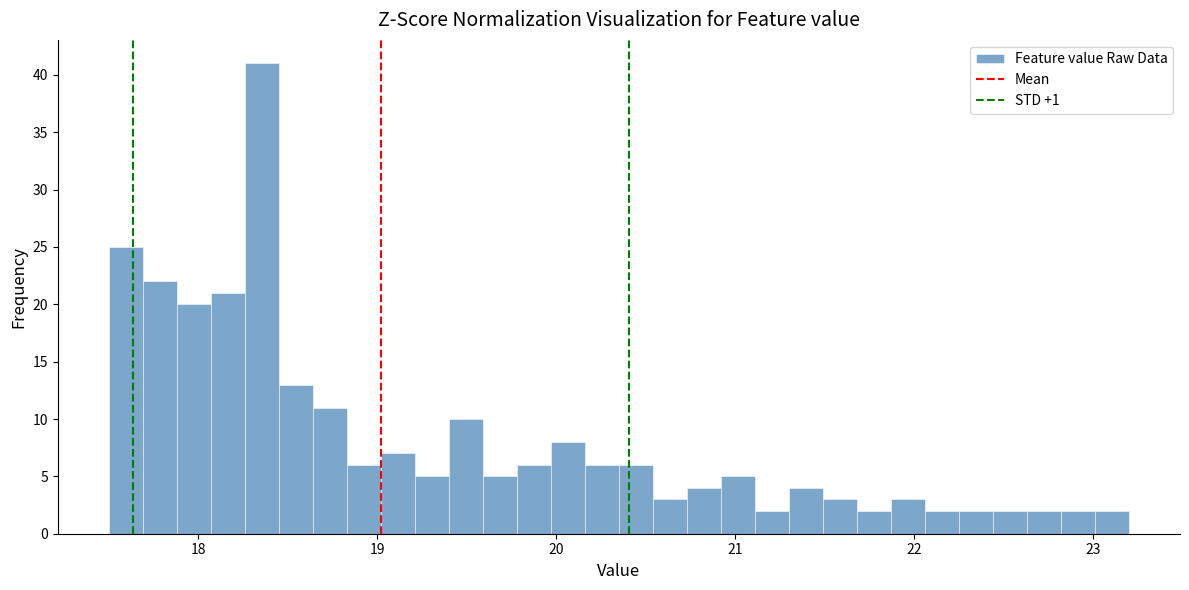

Read against the x-axis, roughly where is the centre of the tallest bar?

18.4